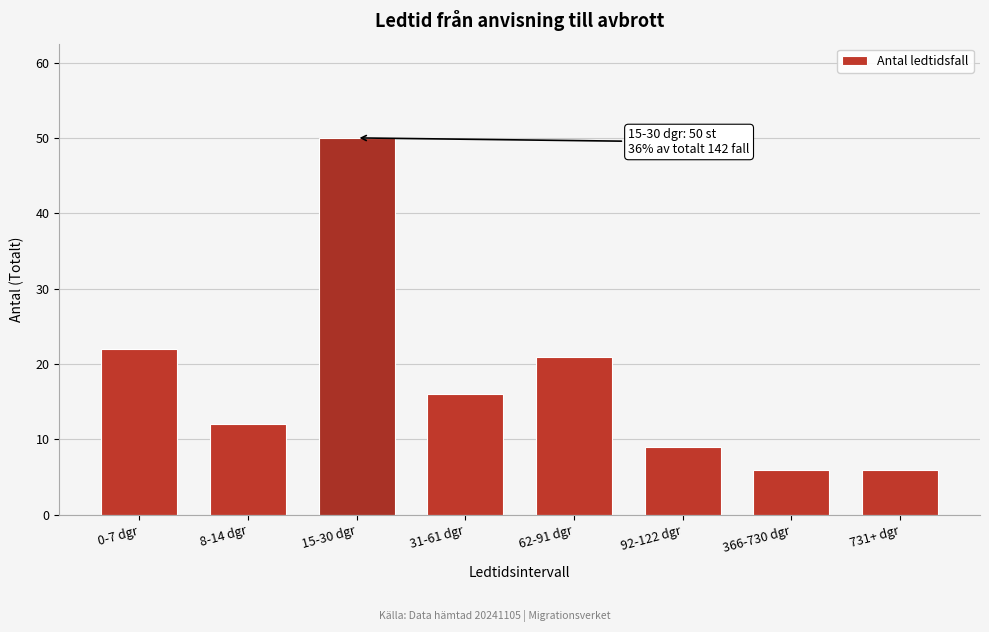

Reading left to right, list all the values displayed in this chart.

0-7 dgr=22	8-14 dgr=12	15-30 dgr=50	31-61 dgr=16	62-91 dgr=21	92-122 dgr=9	366-730 dgr=6	731+ dgr=6